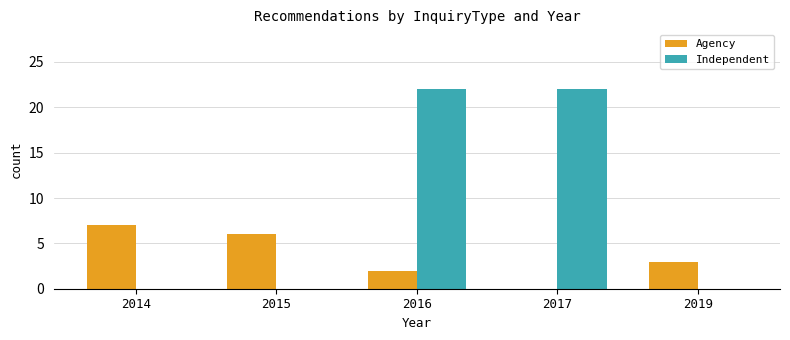

Reading left to right, list all the values displayed in this chart.

Agency: 7	6	2	0	3
Independent: 0	0	22	22	0